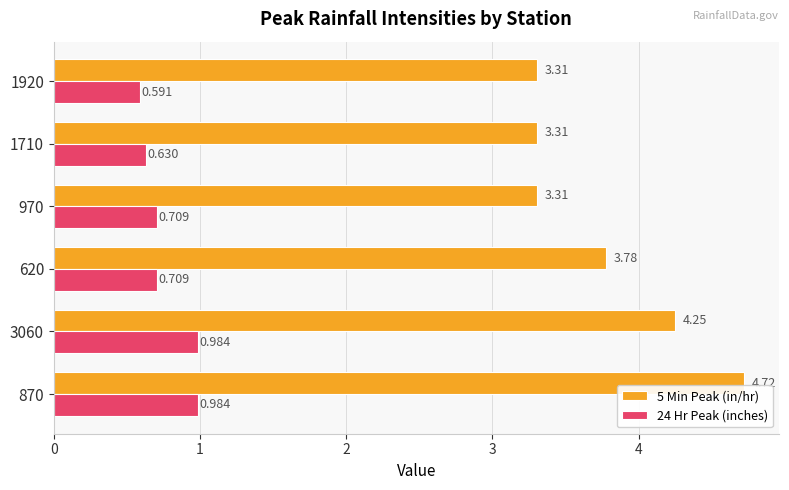

What is the difference between the maximum and minimum values in the 24 Hr Peak (inches) series?

0.4